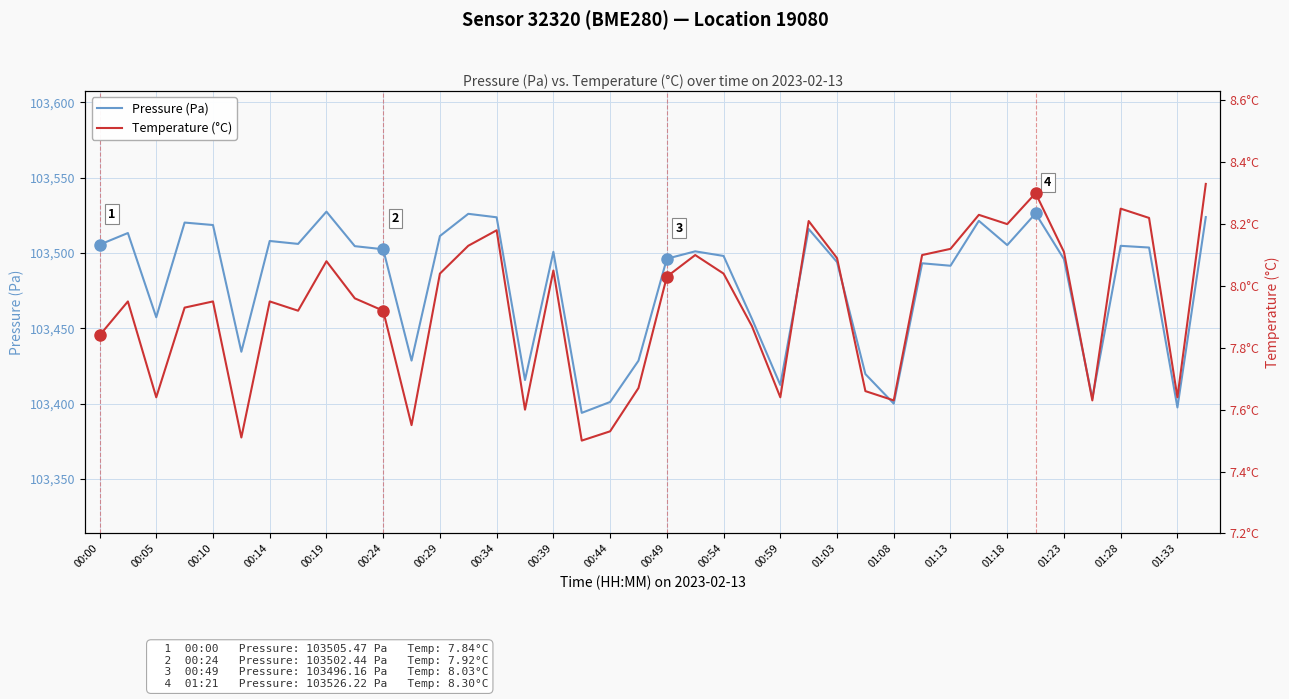

Which series has the largest range (max minus min)?

Pressure (Pa)